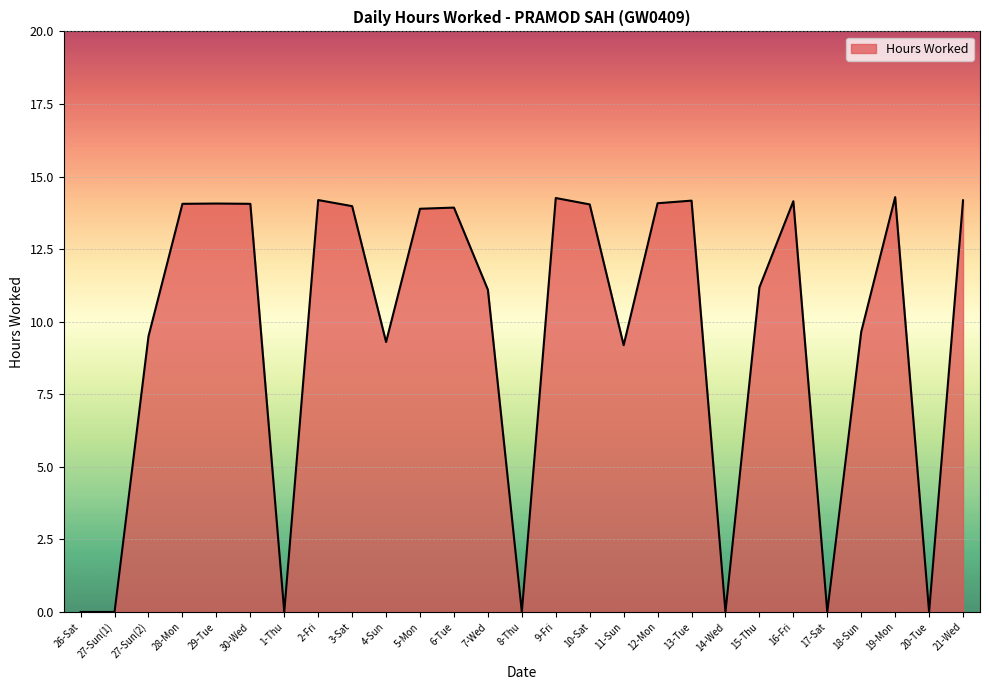

What is the greatest value displayed?

14.3